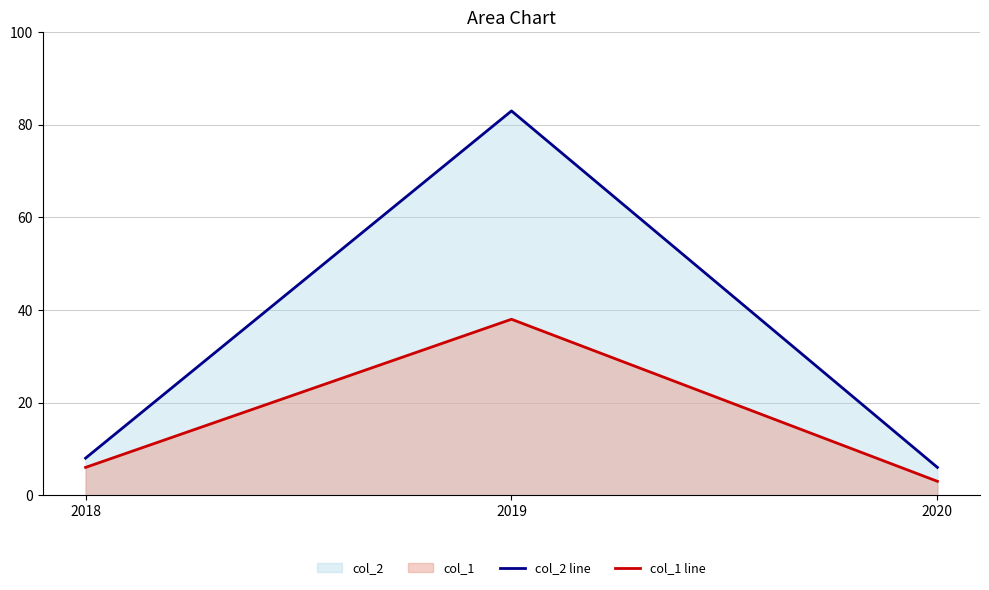

Which series has the widest spread of values?

col_2 line